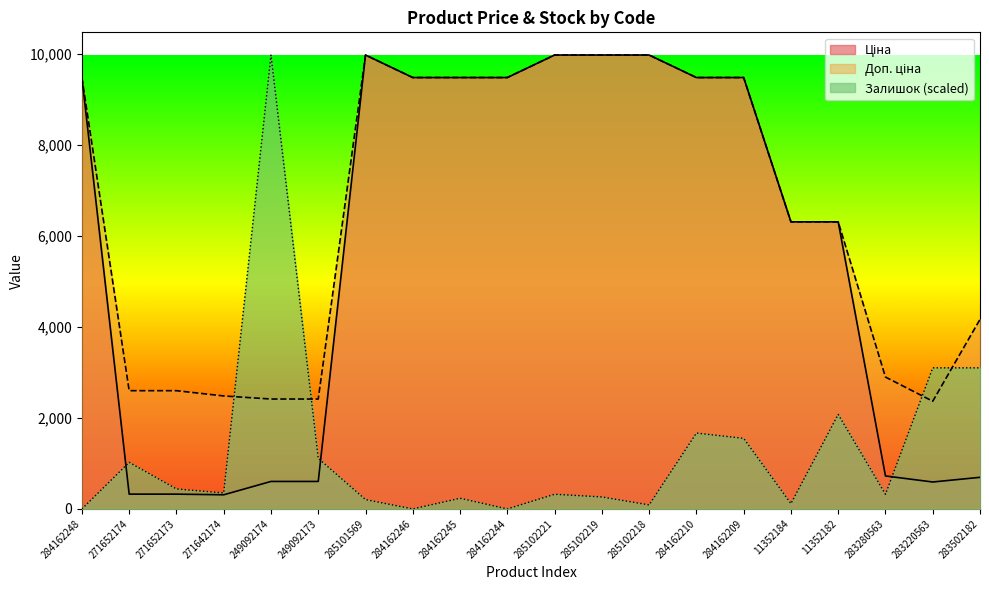

Is it true that Залишок (scaled) equals 2955.2 at 284162210?

False